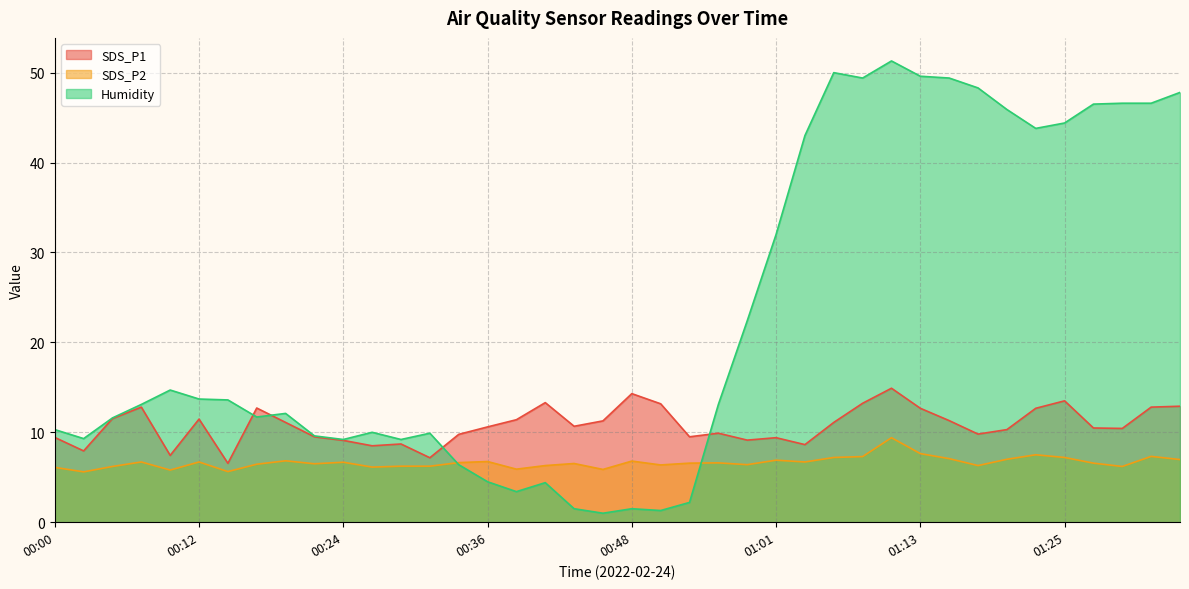

In SDS_P2, how many points are higher than both neighbors (excluding endpoints)?

12